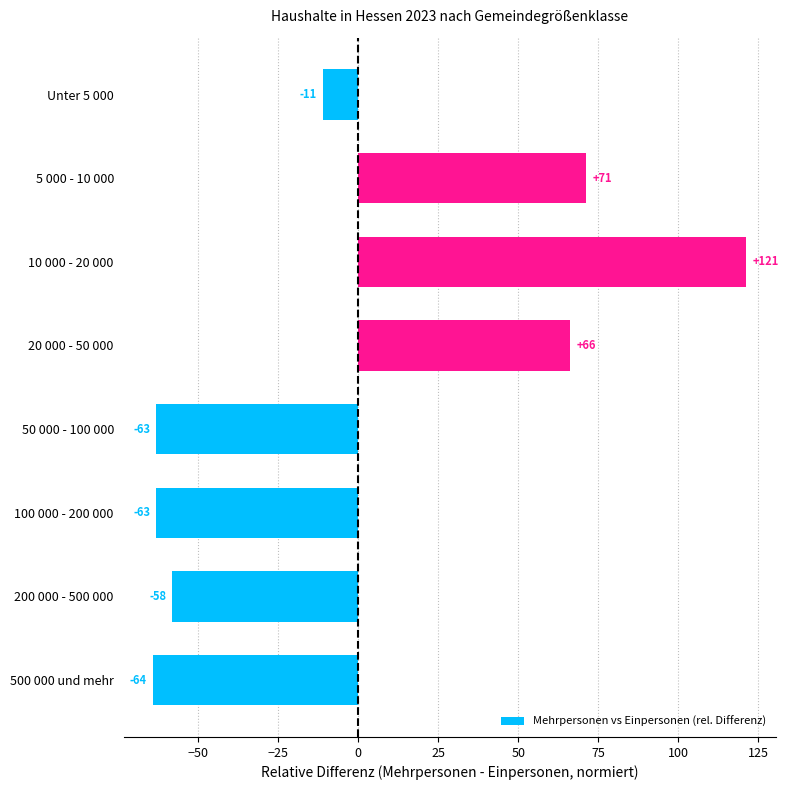

What is the greatest value displayed?

121.1